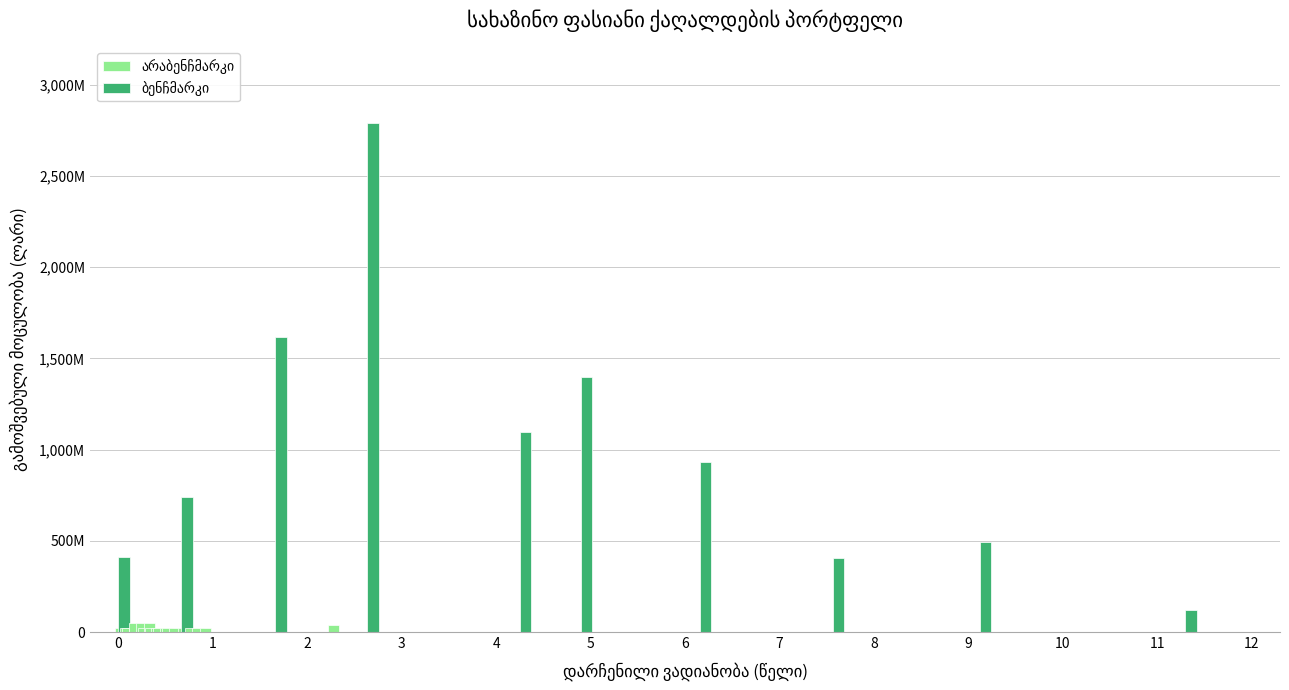

Reading left to right, list all the values displayed in this chart.

გამოშვებული მოცულობა (ლარი): GETD25605674=20000000.0	GETD25710011=50000000.0	GETD25807072=50000000.0	GETD25904135=50000000.0	GETD25A02191=20000000.0	GETD25B06257=20000000.0	GETD25515279=20000000.0	GETD25612332=20000000.0	GETD25710391=20000000.0	GETD25814458=20000000.0	GETD25911510=20000000.0	GETD25A09576=20000000.0	GETD25B13634=20000000.0	GETD25C11693=20000000.0	GETD26115038=20000000.0	GETD26212090=20000000.0	GETD26312155=20000000.0	GETD26409217=20000000.0	GETC26128024=742211000.0	GETC27127058=1619249000.0	GETC25530055=411252000.0	GETC29828125=1096474000.0	GETC31725061=931316000.0	GETC32C23050=403112000.0	GETC27817377=40000000.0	GETC28118049=2790611000.0	GETC30423171=1396849000.0	GETC34713346=495000000.0	GETC36916046=120000000.0
დარჩენილი ვადიანობა (წელი): GETD25605674=0.1	GETD25710011=0.2	GETD25807072=0.2	GETD25904135=0.3	GETD25A02191=0.4	GETD25B06257=0.5	GETD25515279=0.0	GETD25612332=0.1	GETD25710391=0.2	GETD25814458=0.3	GETD25911510=0.3	GETD25A09576=0.4	GETD25B13634=0.5	GETD25C11693=0.6	GETD26115038=0.7	GETD26212090=0.8	GETD26312155=0.8	GETD26409217=0.9	GETC26128024=0.7	GETC27127058=1.7	GETC25530055=0.1	GETC29828125=4.3	GETC31725061=6.2	GETC32C23050=7.6	GETC27817377=2.3	GETC28118049=2.7	GETC30423171=5.0	GETC34713346=9.2	GETC36916046=11.4